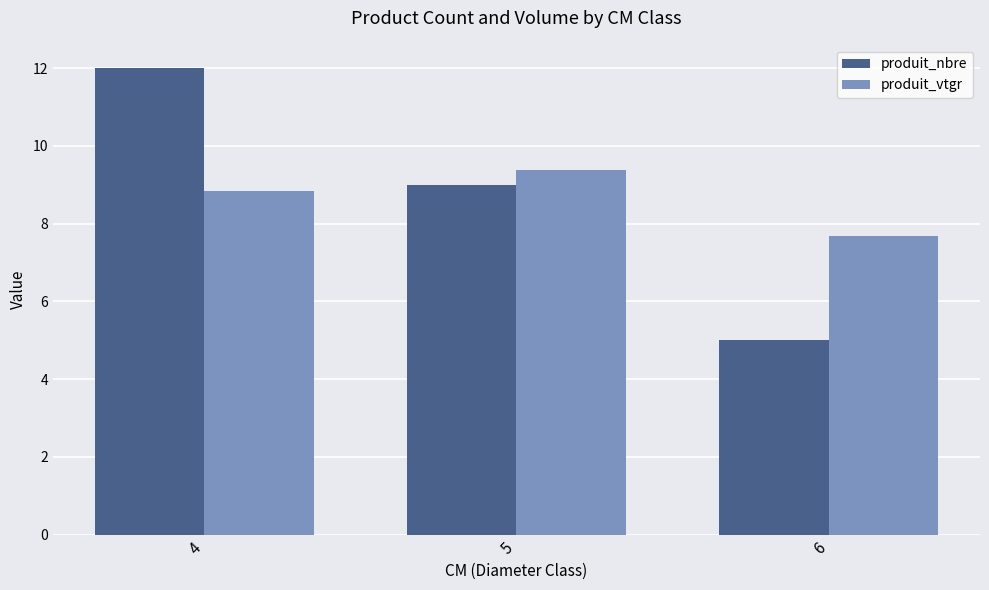

True or false: produit_vtgr has a value of 7.7 at 6.

True